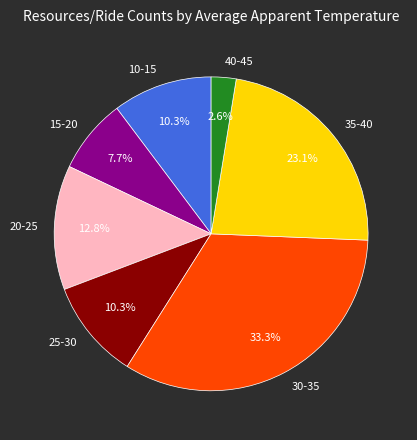

Is there a majority slice in this chart?

No